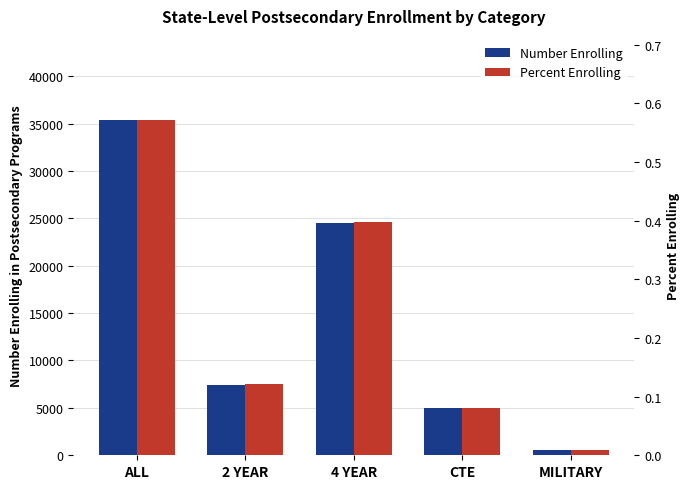

What is the label of the 3rd bar from the left?

4 YEAR